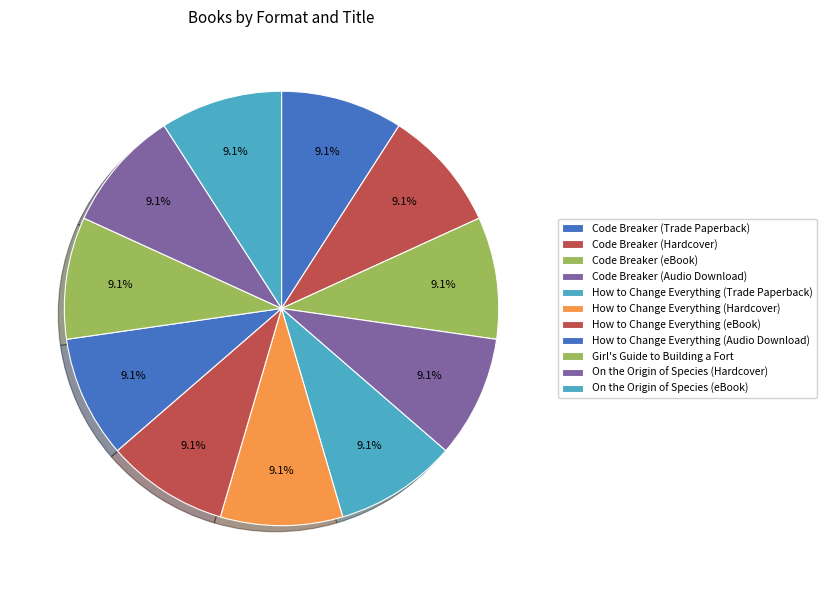

To the nearest percent, what is the average slice percentage?

9%